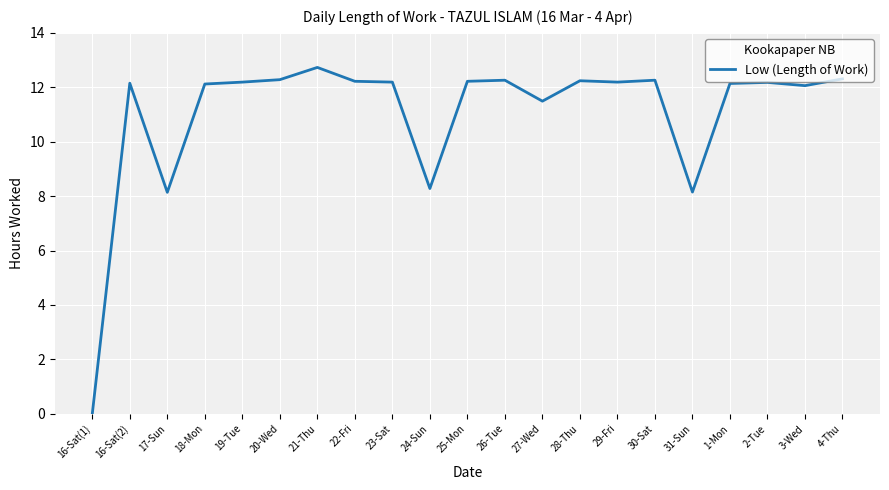

What is the difference between the maximum and minimum values?

12.7